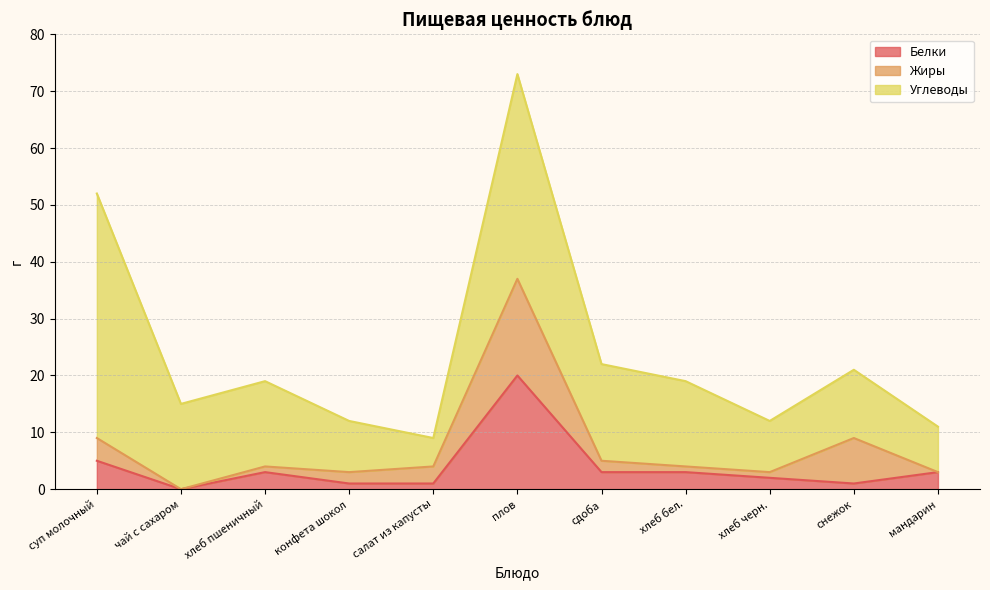

How many data points in Белки are above 3?

2